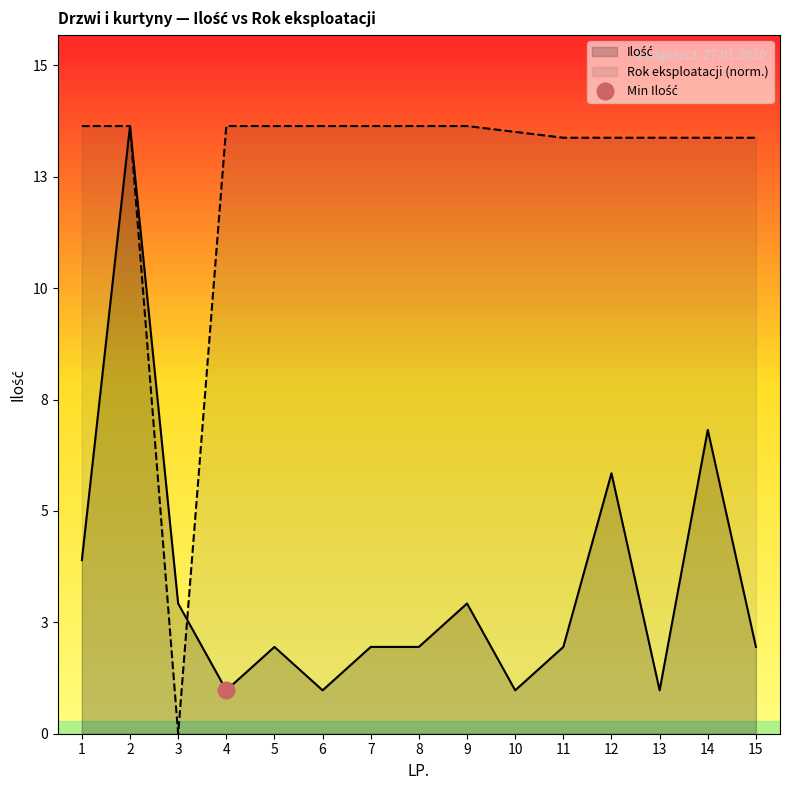

What is the average value of the Ilość series?

3.4